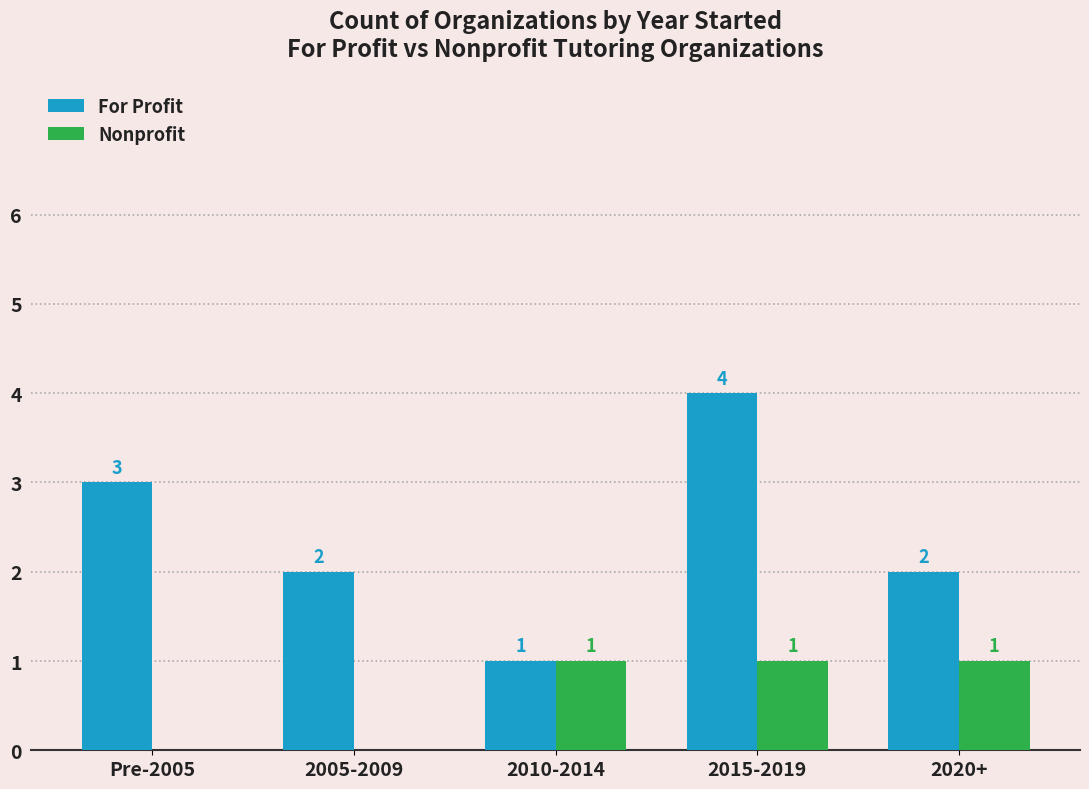

Is it true that For Profit equals 1 at 2005-2009?

False